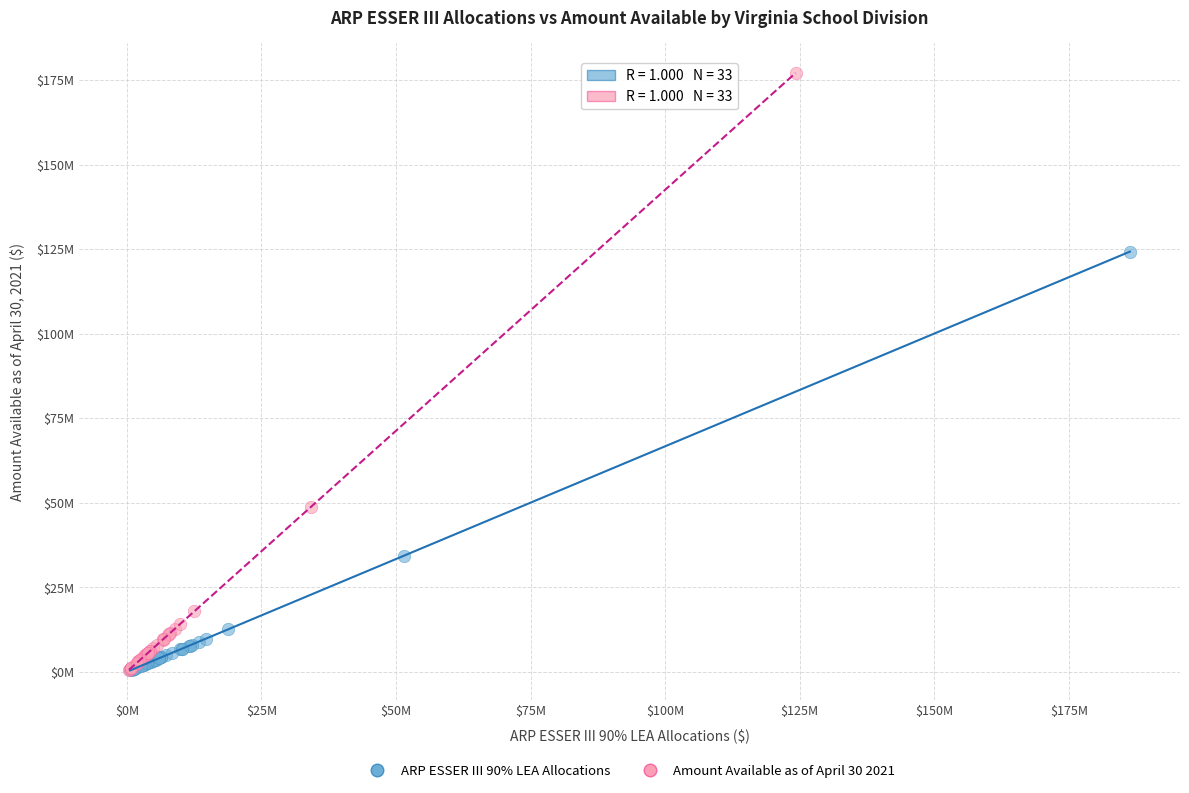

What are all the series names shown in the legend?

ARP ESSER III 90% LEA Allocations, Amount Available as of April 30 2021